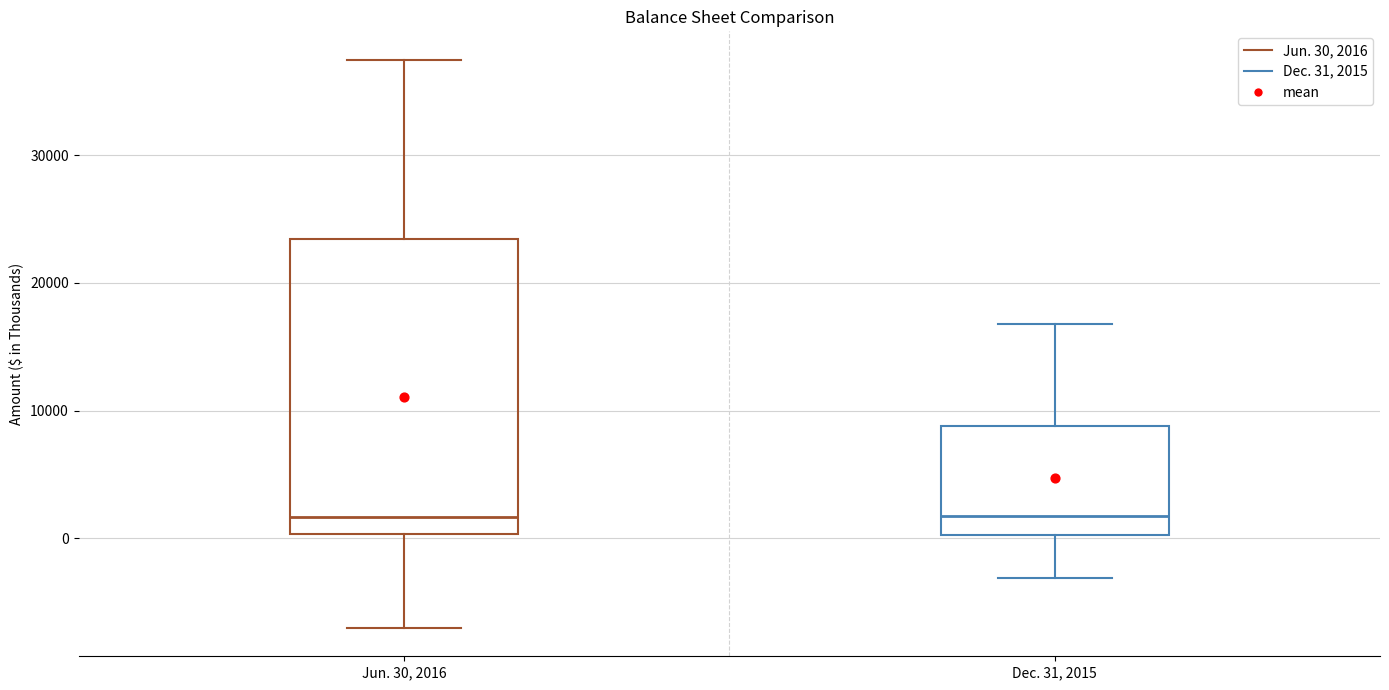

Reading left to right, transcribe this box plot: for each box, give where its median line is, the range the box spans, and where its two whiskers end, as read against the y-axis. The values are not printed on the chart, so give them approximately, as read against the axis.

Jun. 30, 2016: median 2000, box 0 to 23000, whiskers -7000 to 37000
Dec. 31, 2015: median 2000, box 0 to 9000, whiskers -3000 to 17000